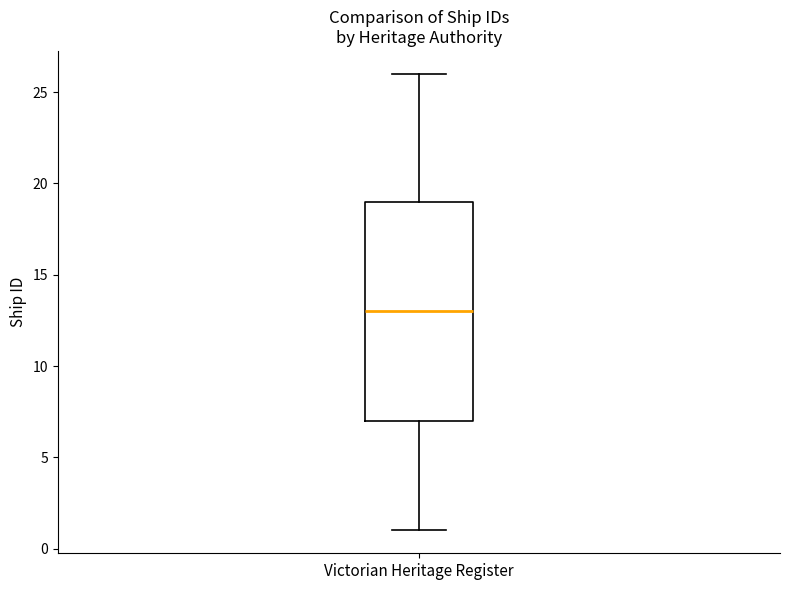

Read this box plot against the y-axis: the position of the median line, the range covered by the box, and the ends of both whiskers. The values are not printed on the chart, so give them approximately, as read against the axis.

median 13, box 7 to 19, whiskers 1 to 26